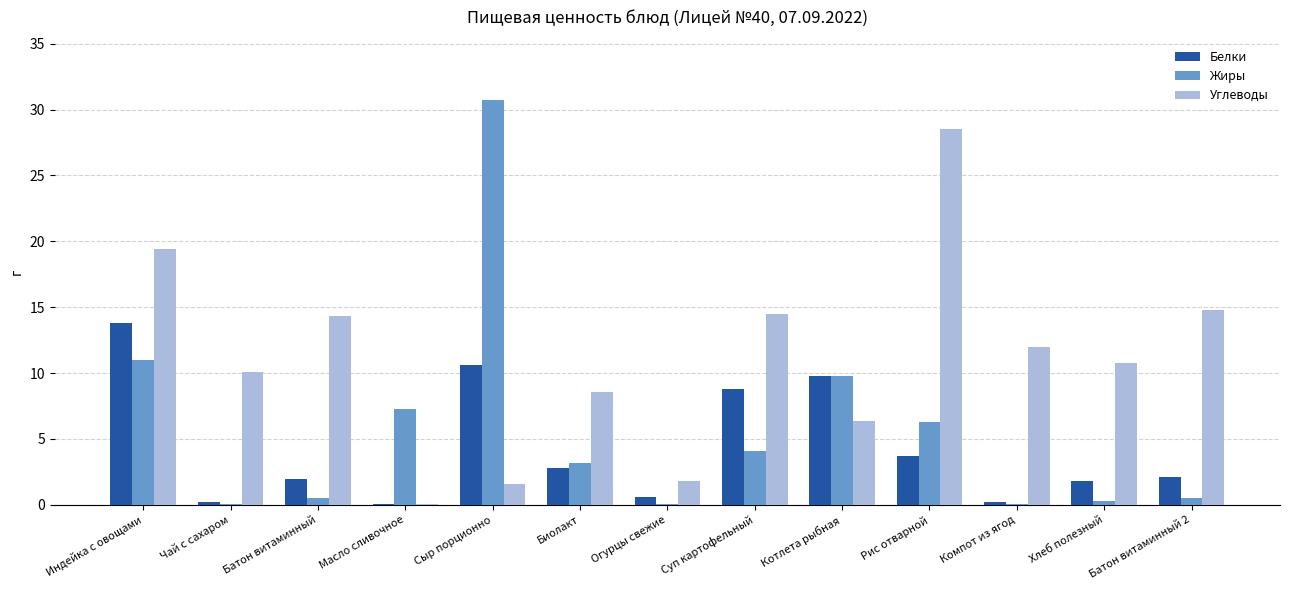

What is the highest value of the Углеводы series?

28.5